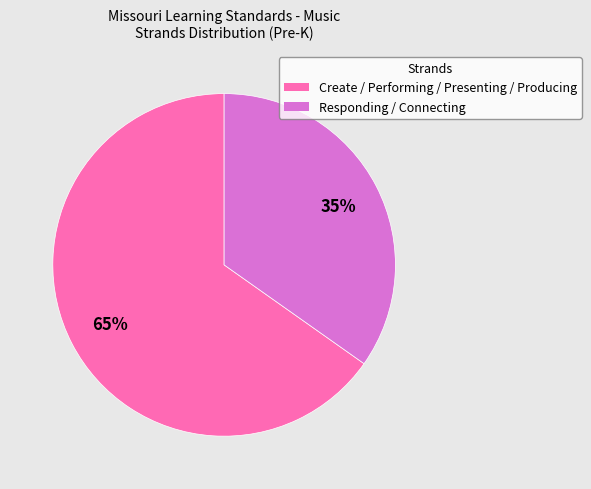

Which has a higher value, Responding / Connecting or Create / Performing / Presenting / Producing?

Create / Performing / Presenting / Producing